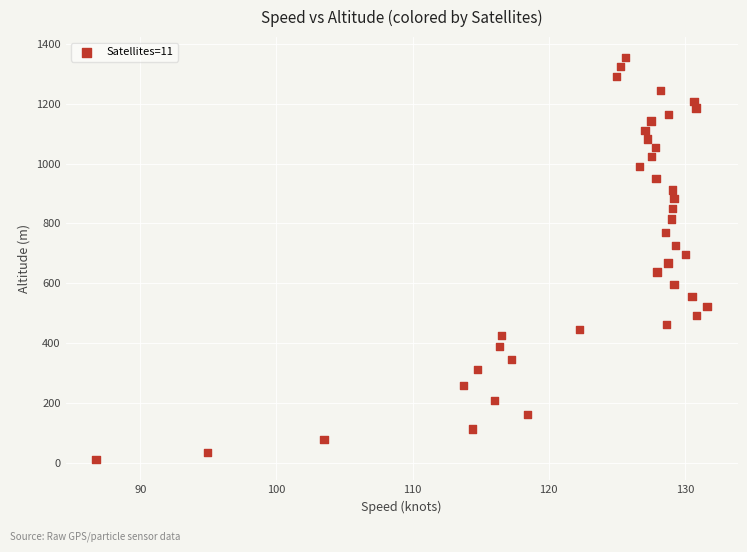

What is the range of Y values (max minus min)?

1346.0